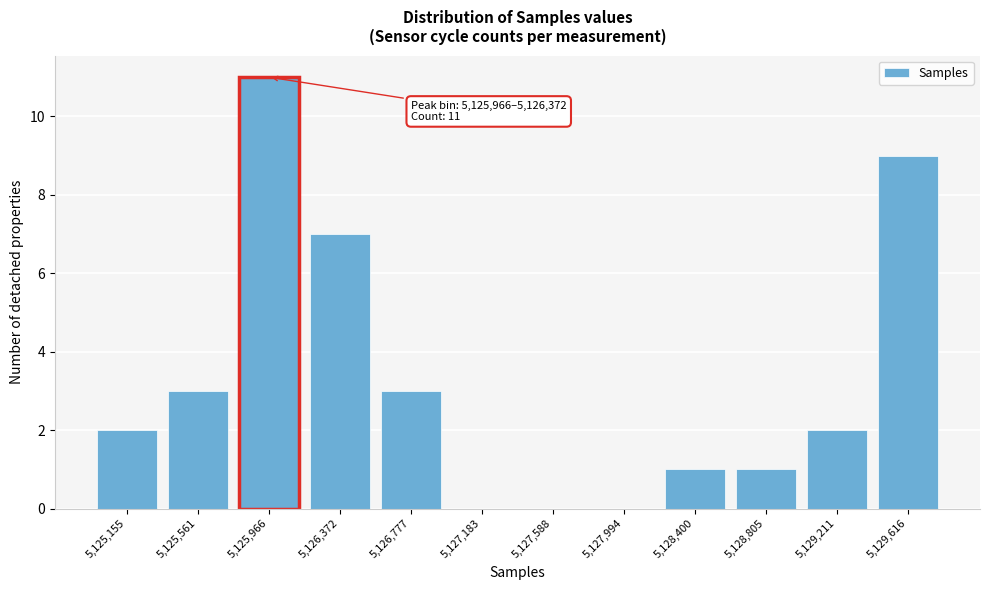

Reading right to left, list all the values displayed in this chart.

5,129,616=9	5,129,211=2	5,128,805=1	5,128,400=1	5,127,994=0	5,127,588=0	5,127,183=0	5,126,777=3	5,126,372=7	5,125,966=11	5,125,561=3	5,125,155=2